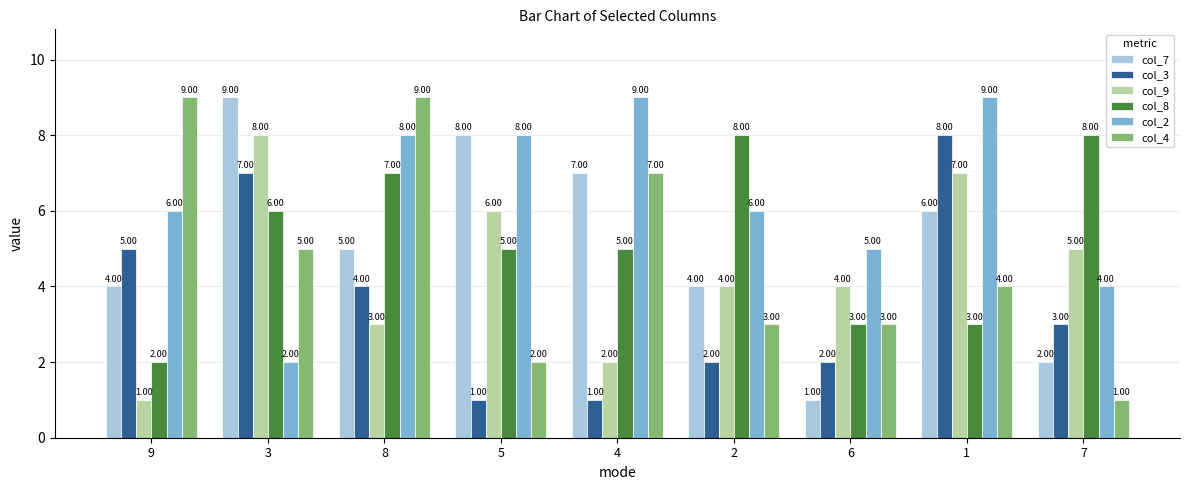

What is the sum of all col_3 values?

33